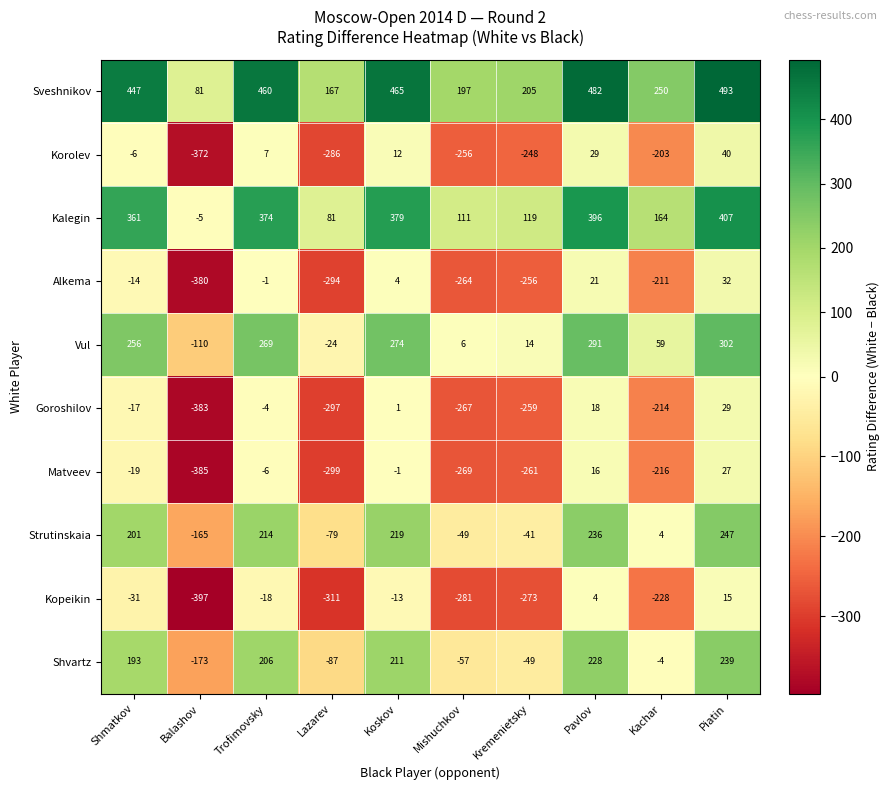

At which label is Alkema closest to -174?

Kachar